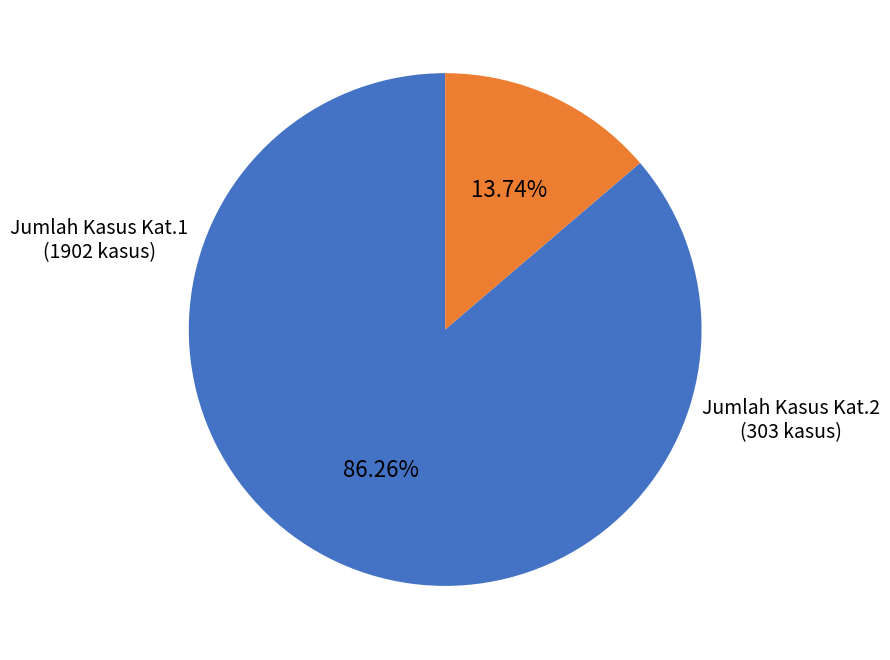

Does any single category account for the majority?

Yes